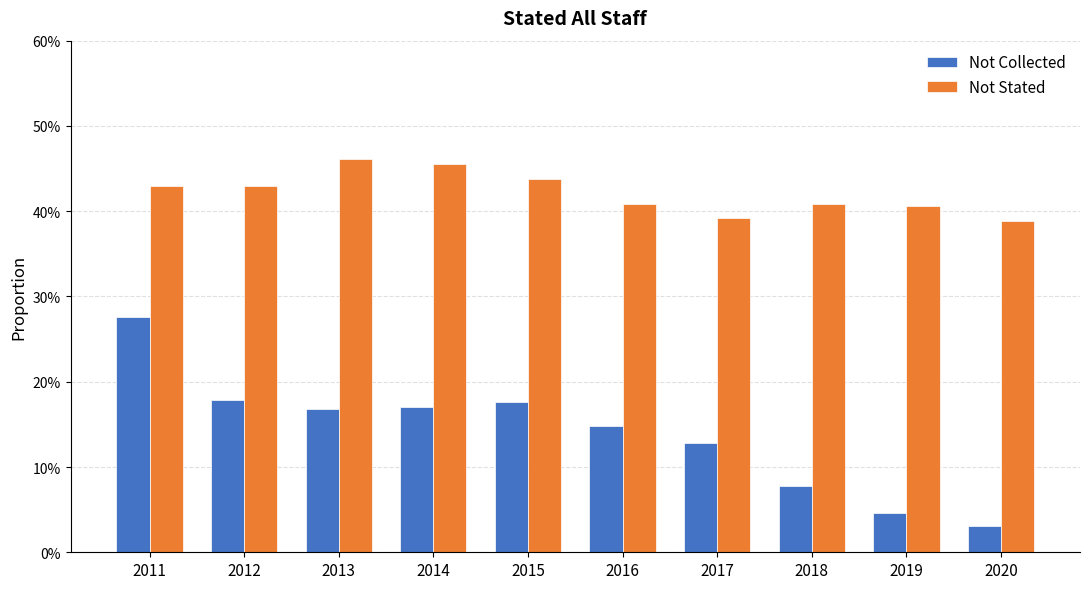

Rank the categories by Not Stated value from highest to lowest.

2013, 2014, 2015, 2011, 2012, 2018, 2016, 2019, 2017, 2020